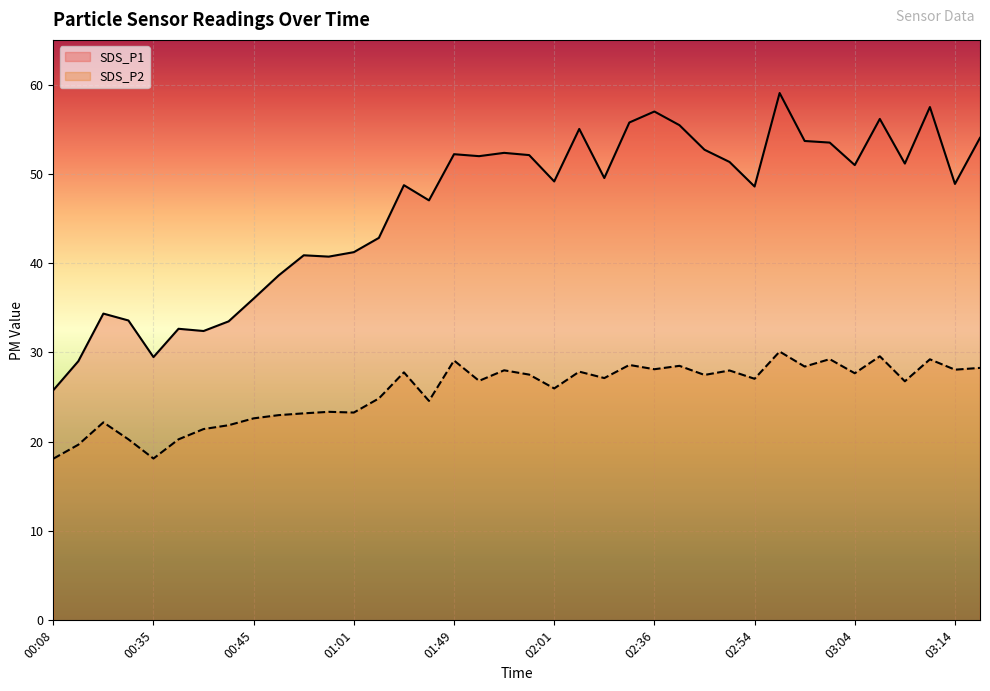

Is the value of SDS_P2 at 01:01 greater than the value of SDS_P1 at 00:35?

No